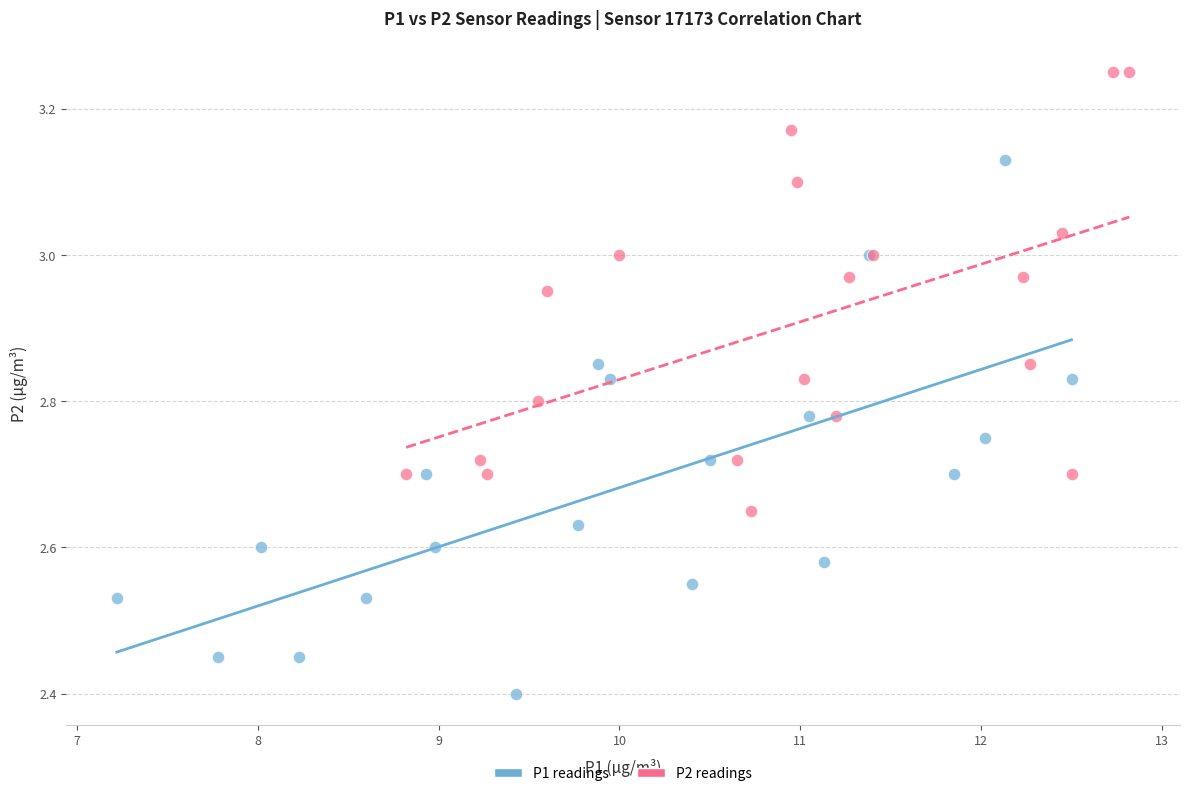

Which series reaches the minimum Y coordinate?

P1 readings